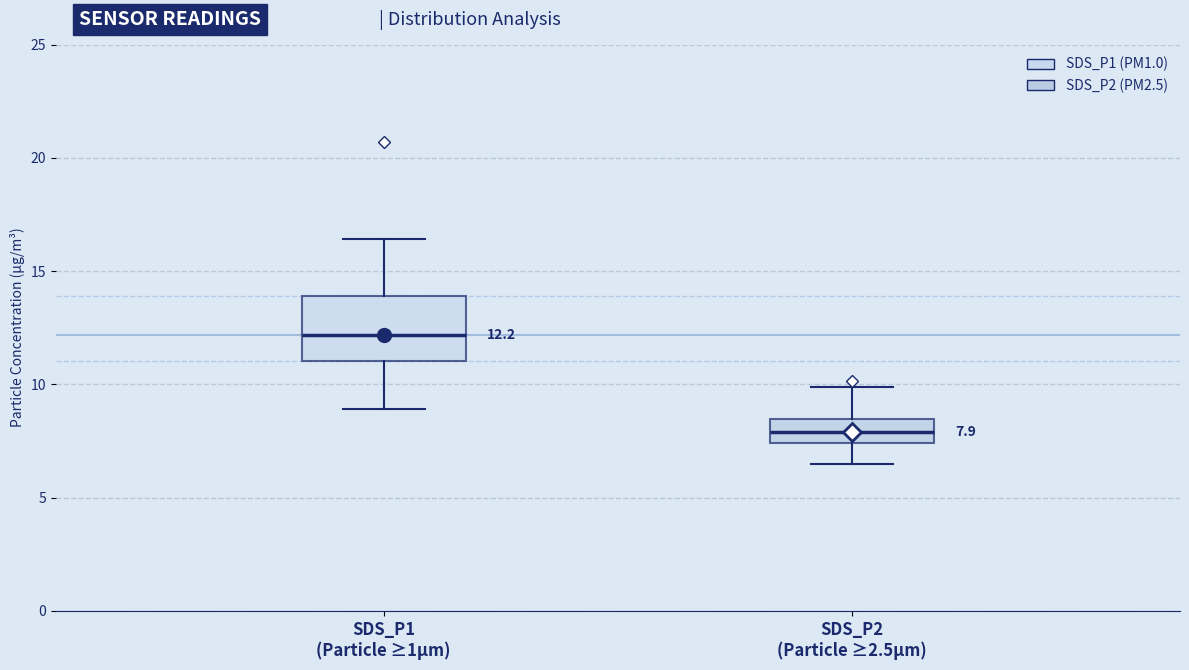

Which box's median line is the lowest?

SDS_P2 (Particle ≥2.5µm)